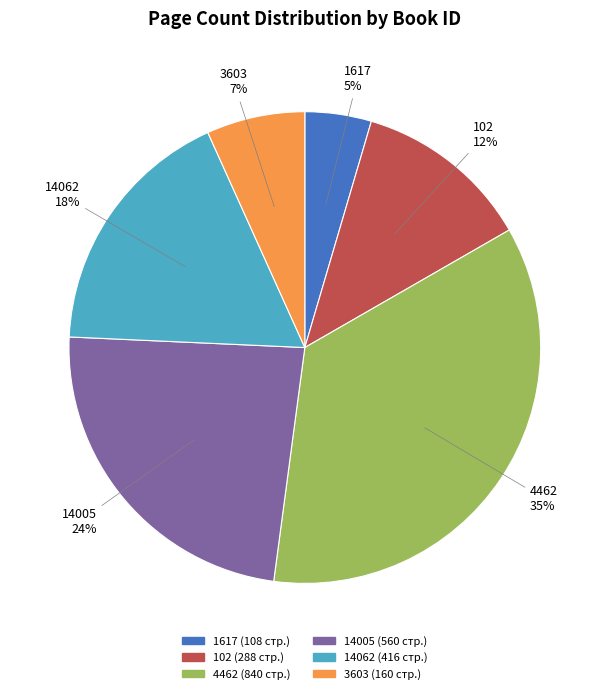

How many segments does this pie chart have?

6